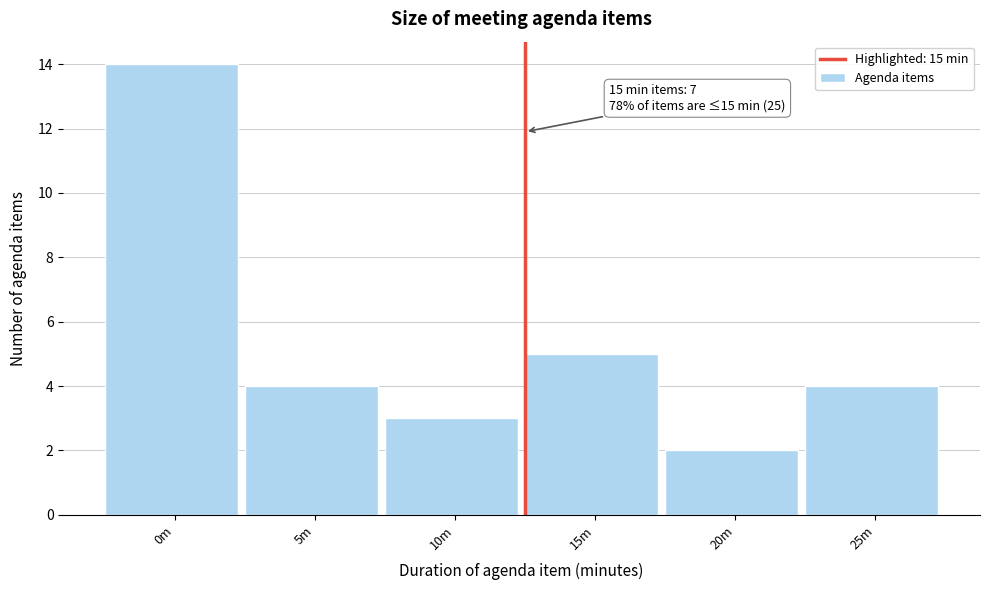

Reading left to right, what are all the values shown in this chart?

14	4	3	5	2	4